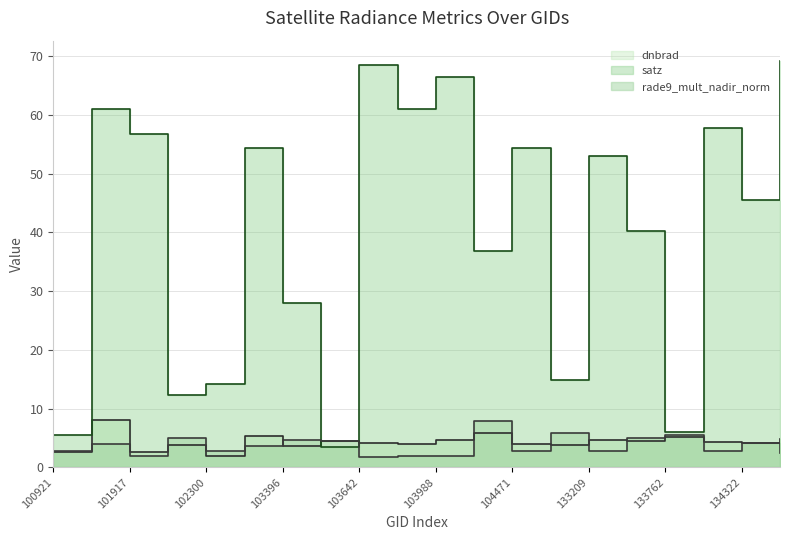

Does the chart have visible grid lines?

Yes